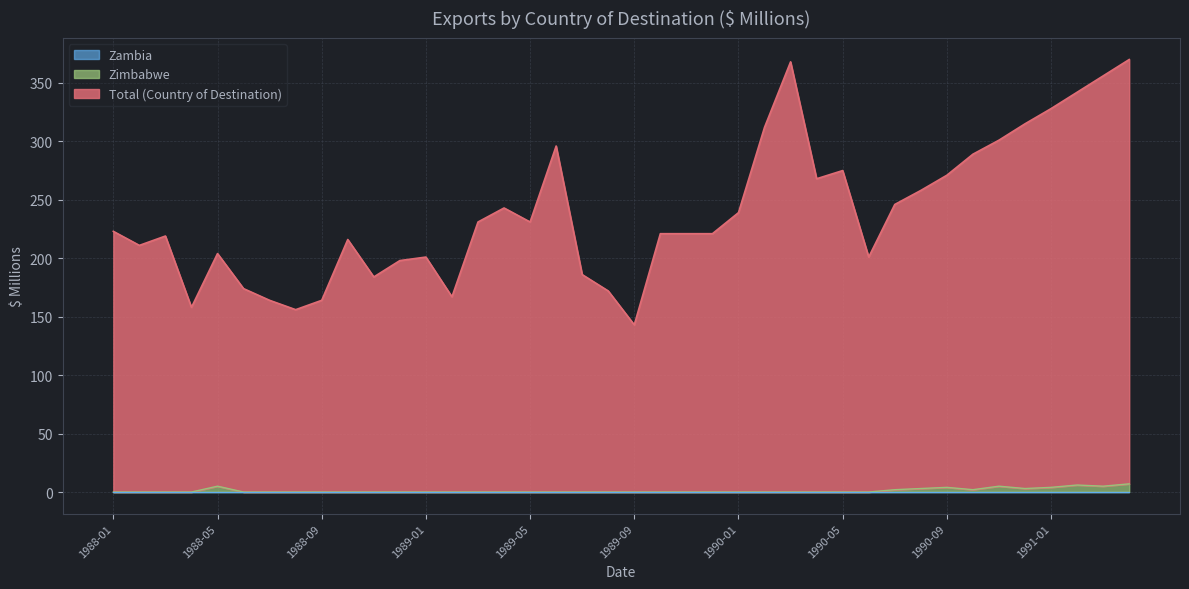

True or false: Zimbabwe has more than 2 interior local peaks.

True